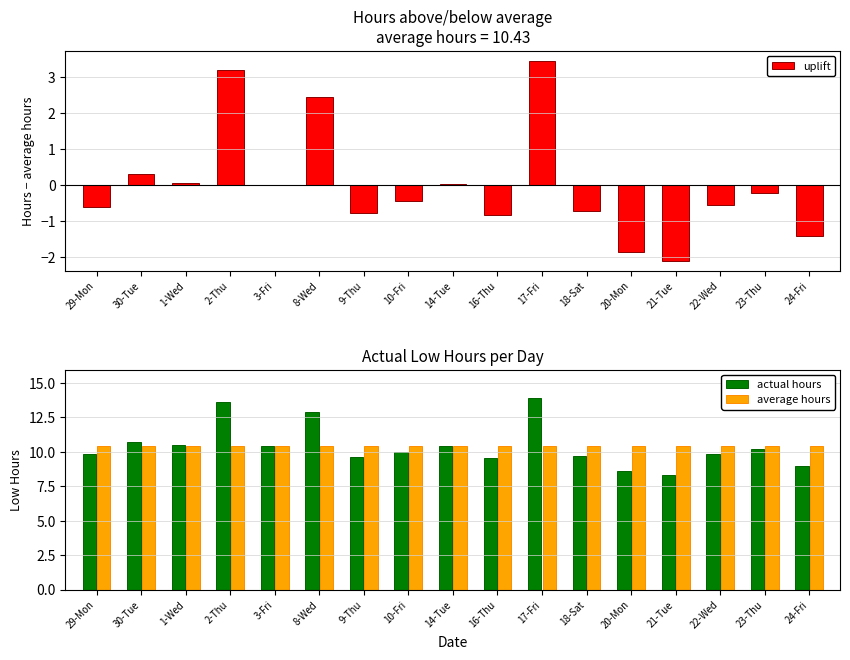

What position from the left is 14-Tue?

9